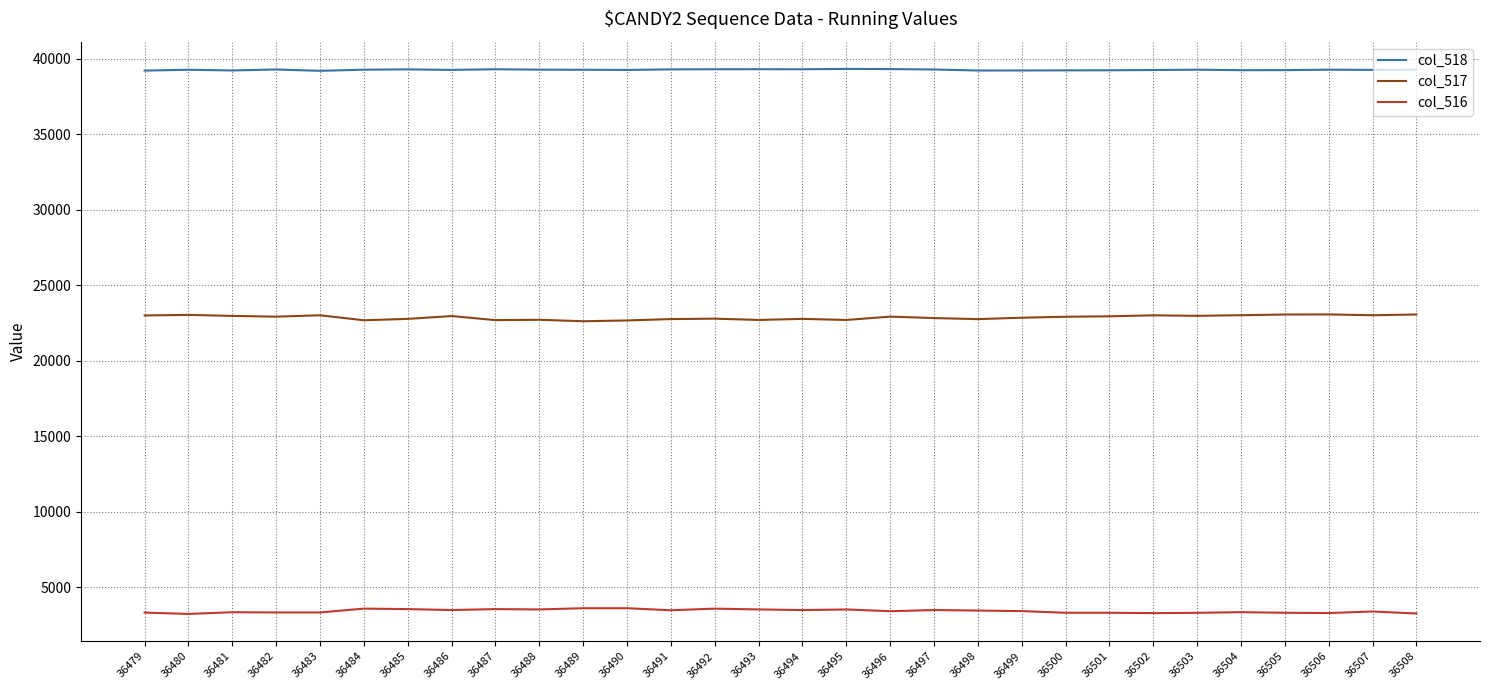

True or false: col_517 and col_518 cross at least once.

False